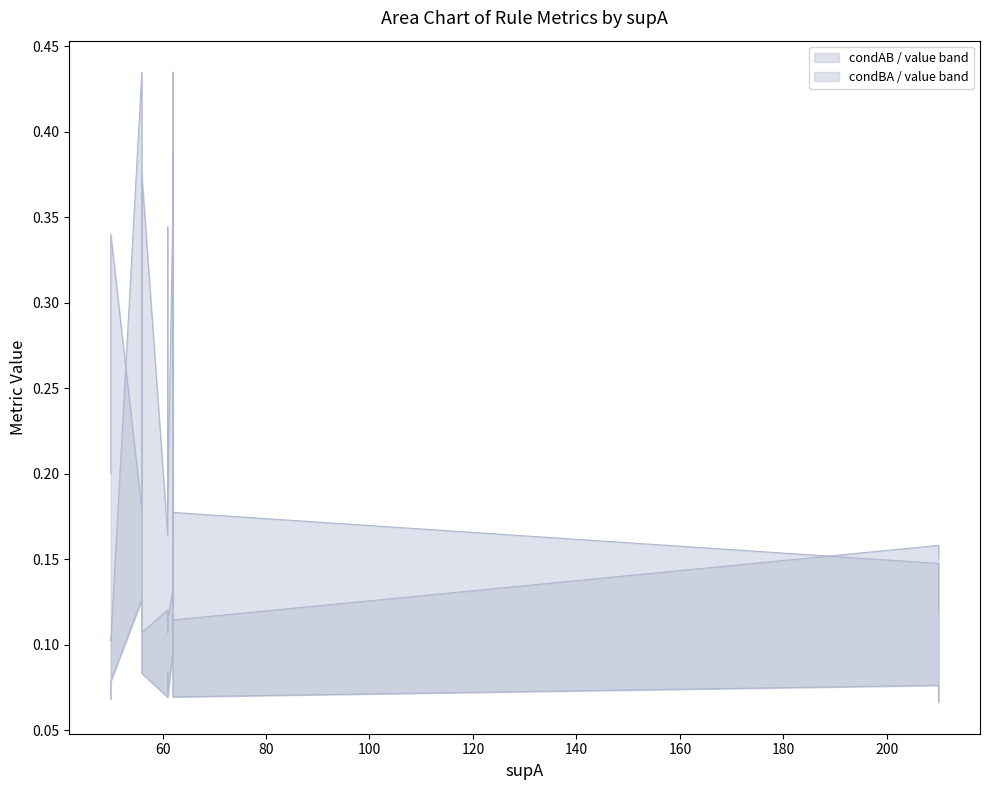

At how many categories does at least one series exceed 0?

15